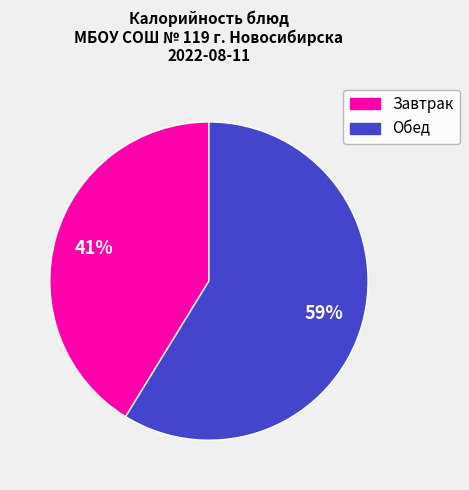

Is there a majority slice in this chart?

Yes